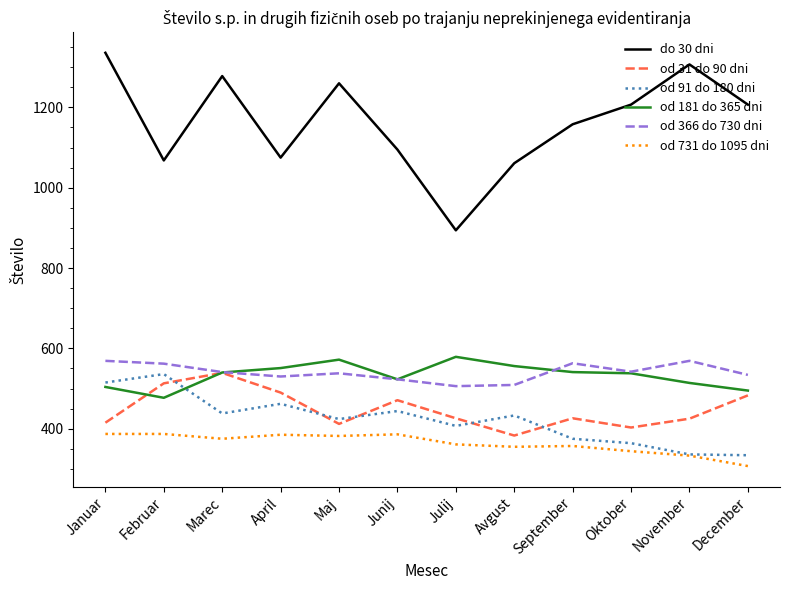

Is the value of do 30 dni at Junij greater than the value of od 731 do 1095 dni at Oktober?

Yes